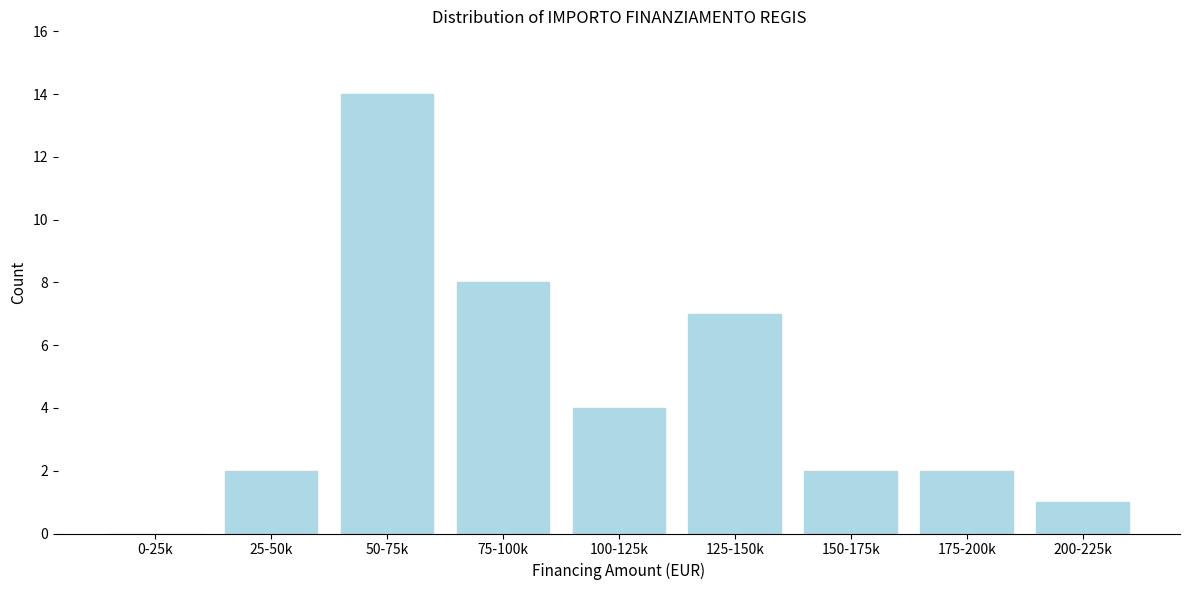

Reading left to right, what are all the values shown in this chart?

0-25k=0	25-50k=2	50-75k=14	75-100k=8	100-125k=4	125-150k=7	150-175k=2	175-200k=2	200-225k=1